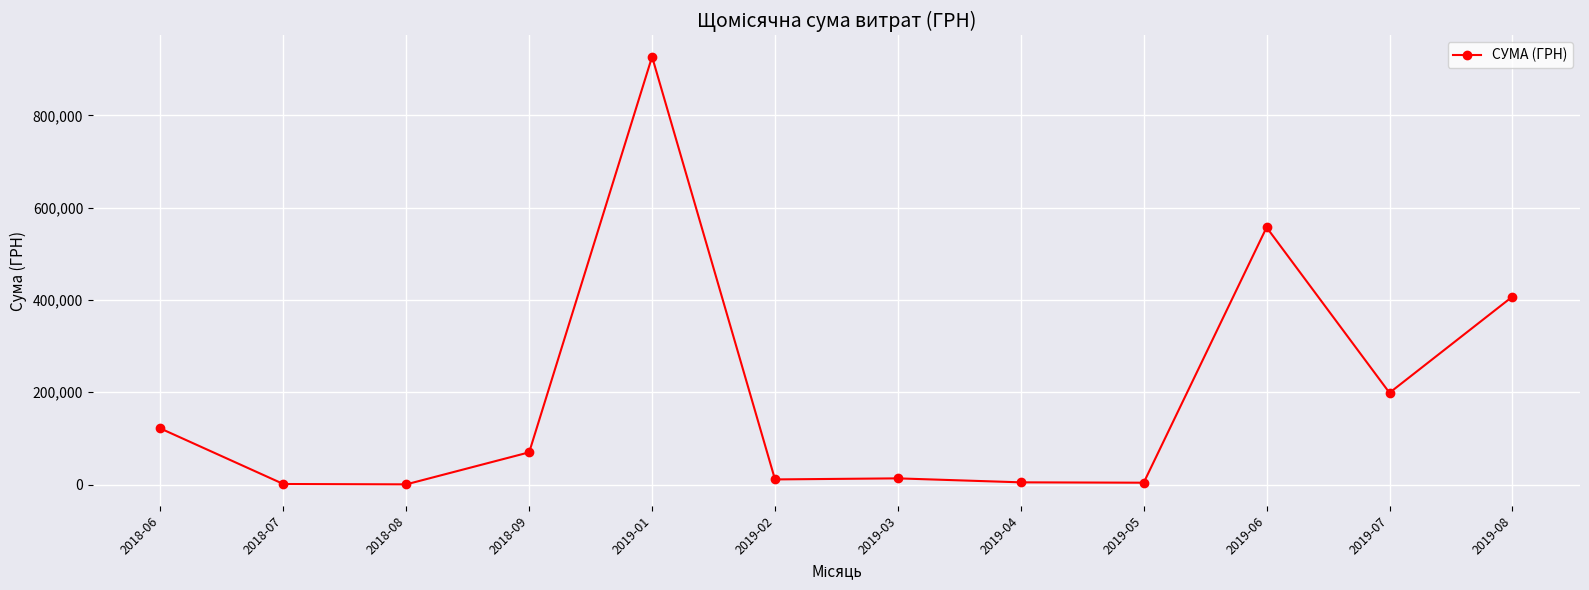

Where is the data nearest to the value 463794?

2019-08